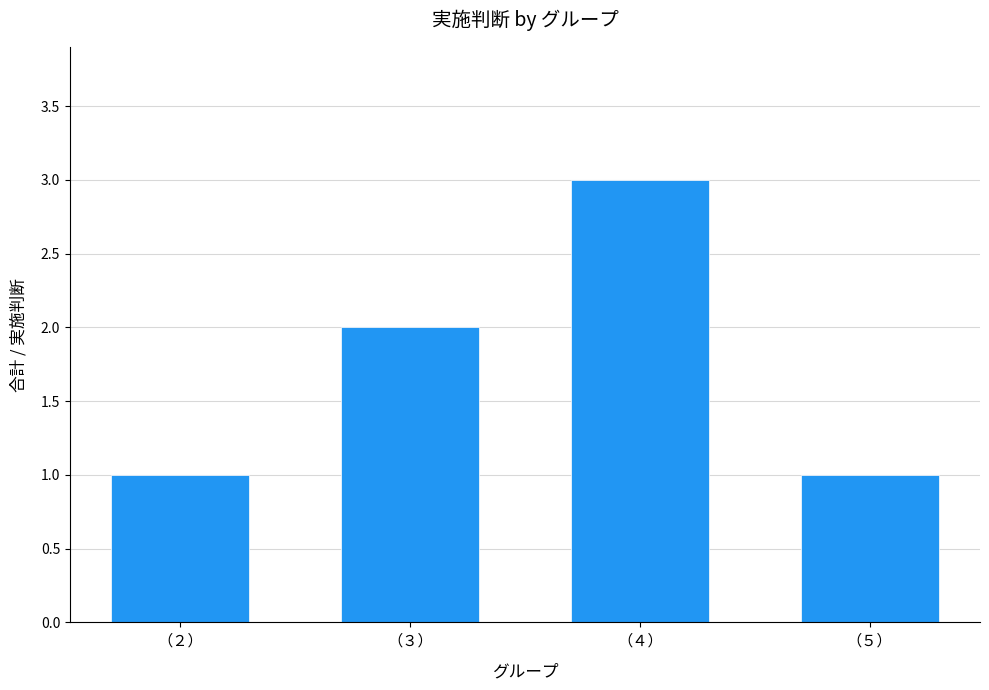

What is the label of the 4th bar from the right?

（２）